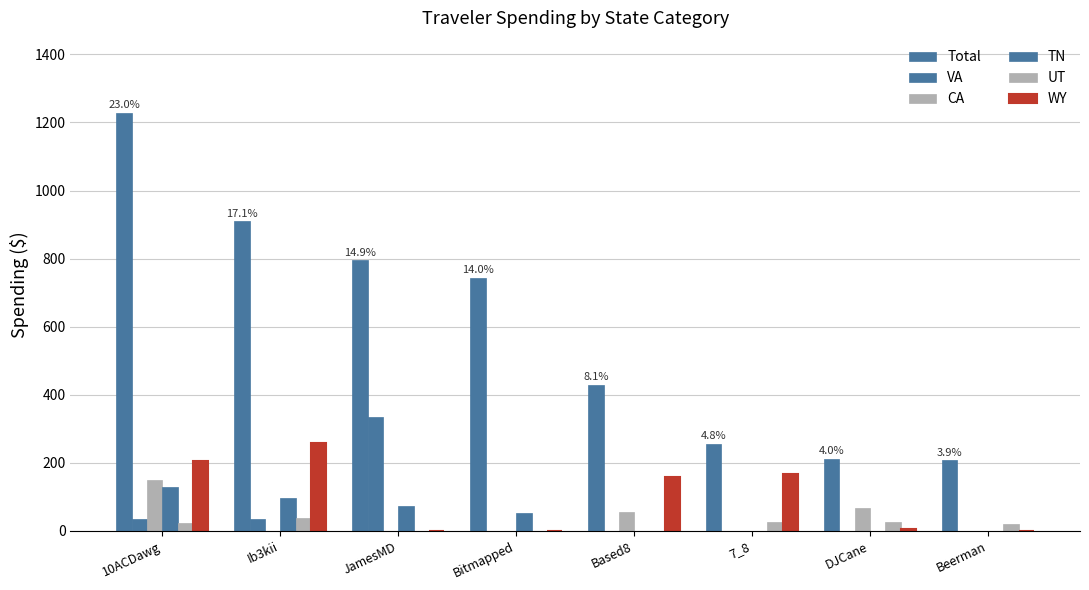

How many groups of bars are there?

8